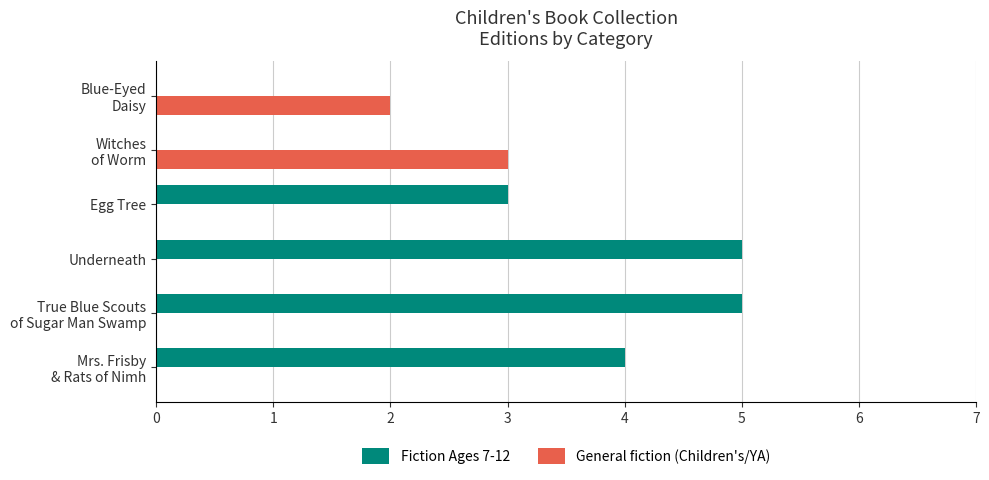

Which series has the largest total across all categories?

Fiction Ages 7-12